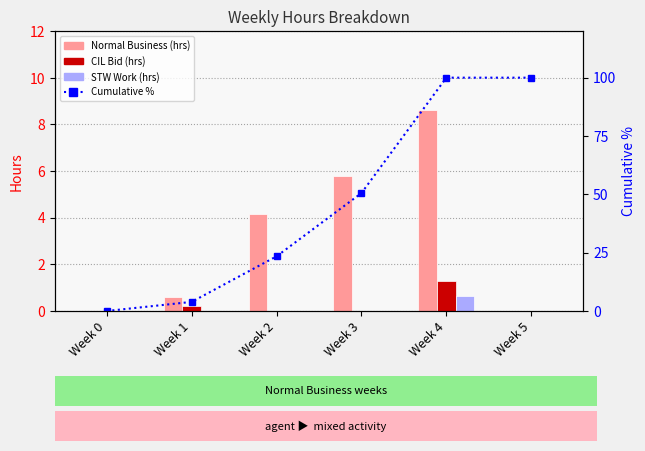

What is the total value across all series at Week 2?

27.6